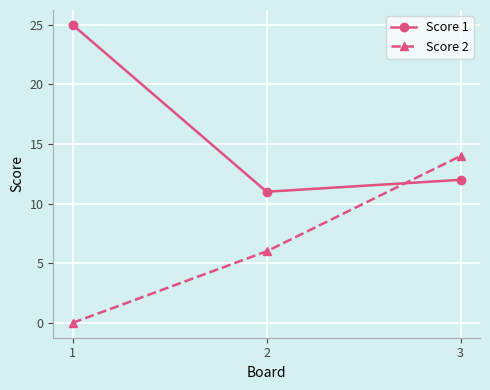

Where does the Score 1 series first go above 12?

1